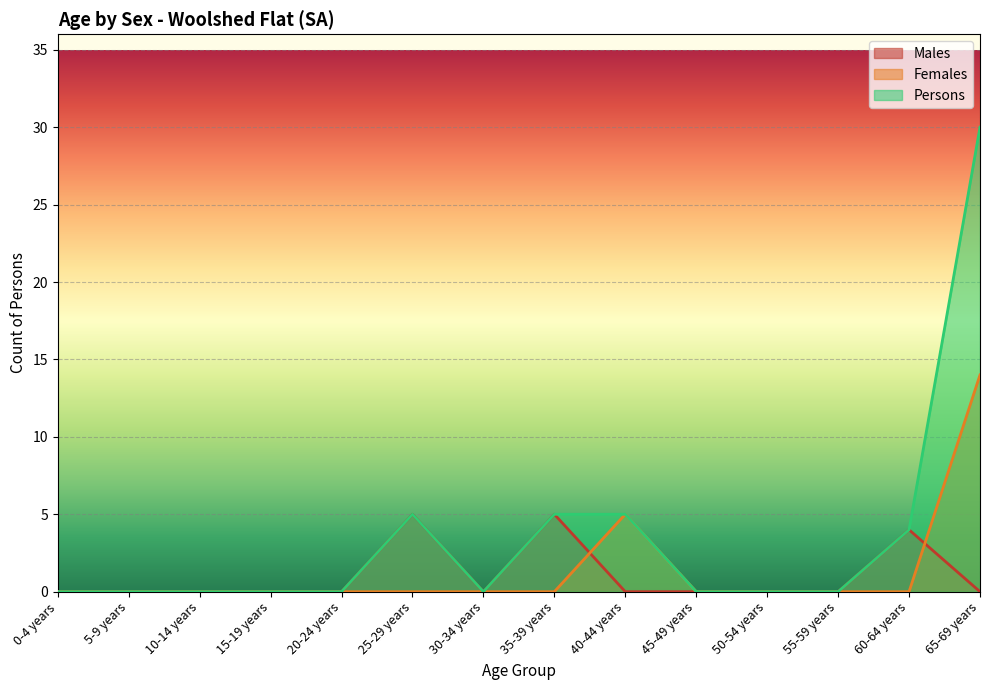

What is the label of the 10th point from the left?

45-49 years